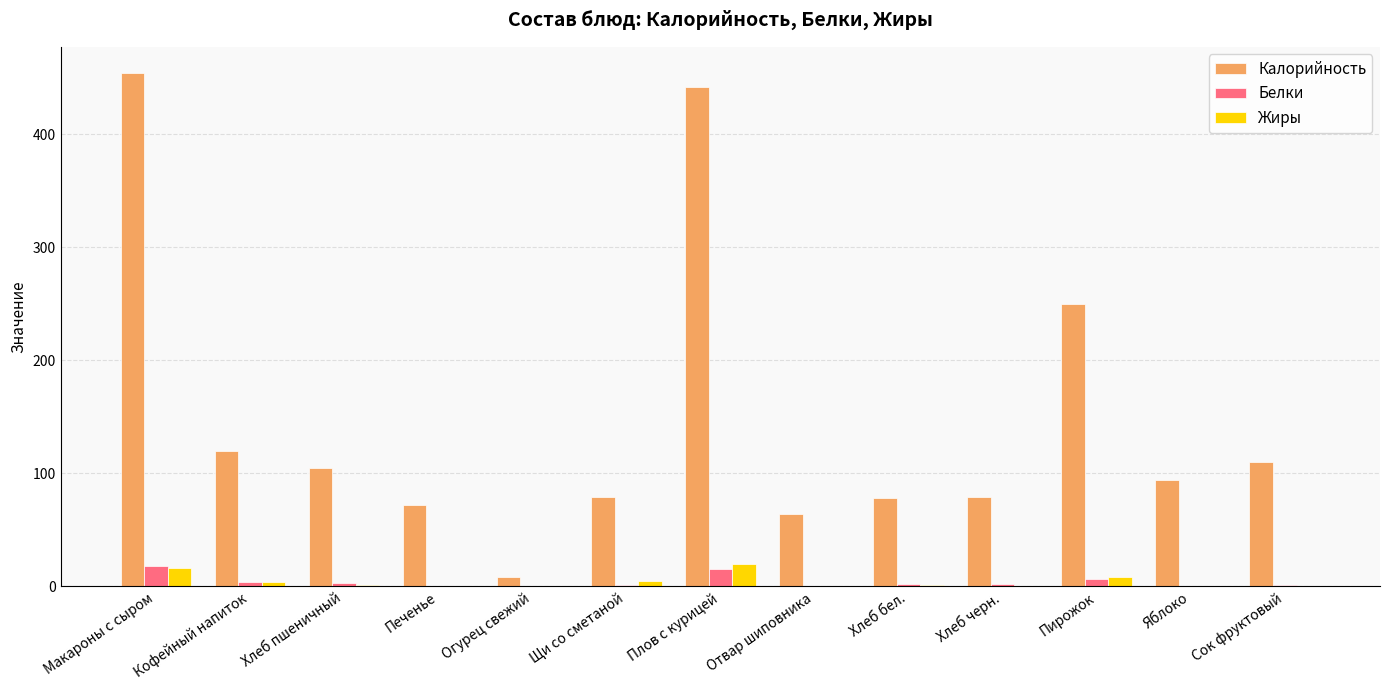

Is the value of Калорийность at Макароны с сыром greater than the value of Жиры at Плов с курицей?

Yes